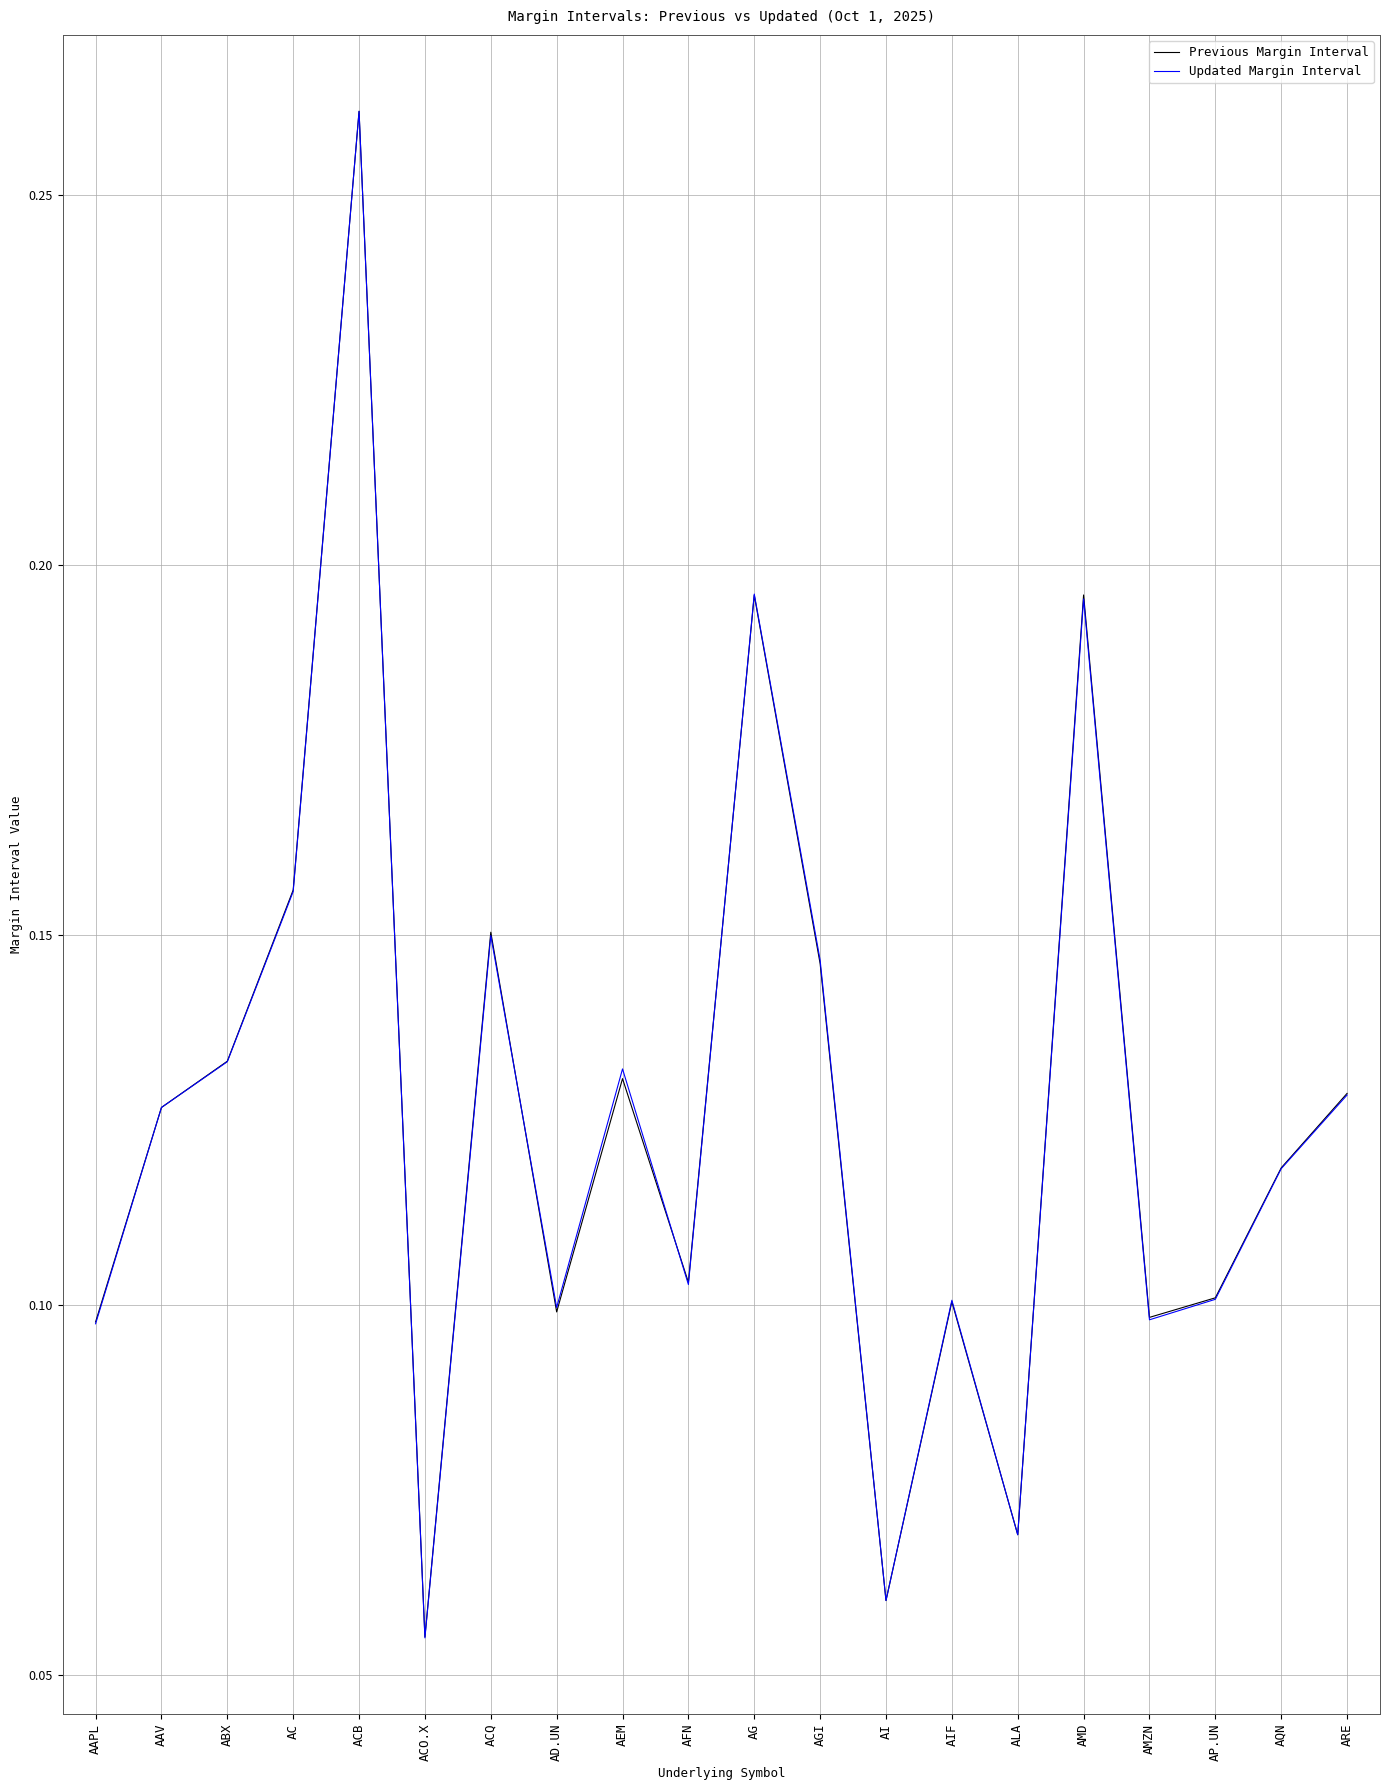

Where is Previous Margin Interval nearest to the value 0?

ACO.X